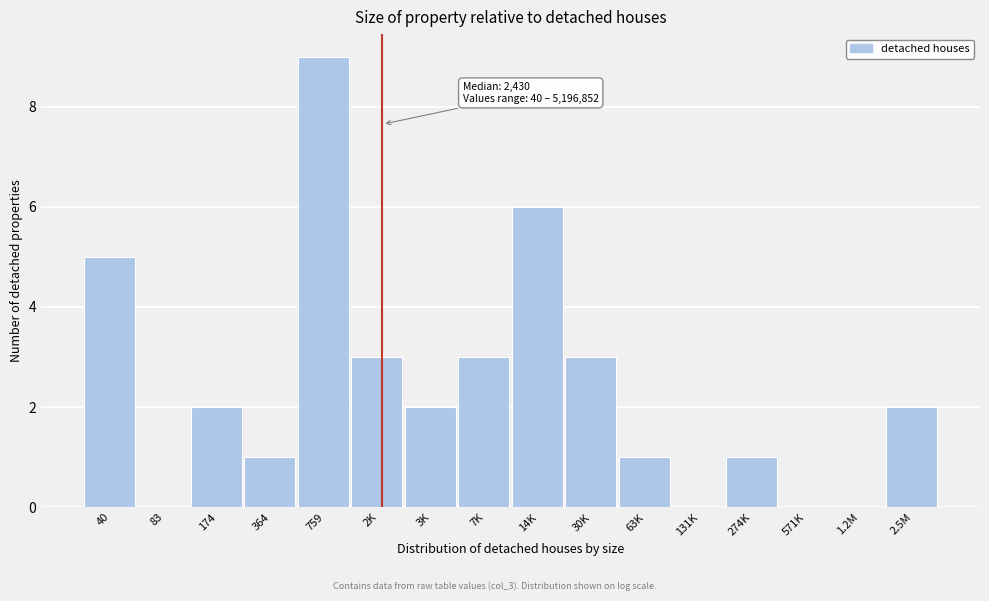

Reading left to right, extract all data points from this chart.

40=5	83=0	174=2	364=1	759=9	2K=3	3K=2	7K=3	14K=6	30K=3	63K=1	131K=0	274K=1	571K=0	1.2M=0	2.5M=2